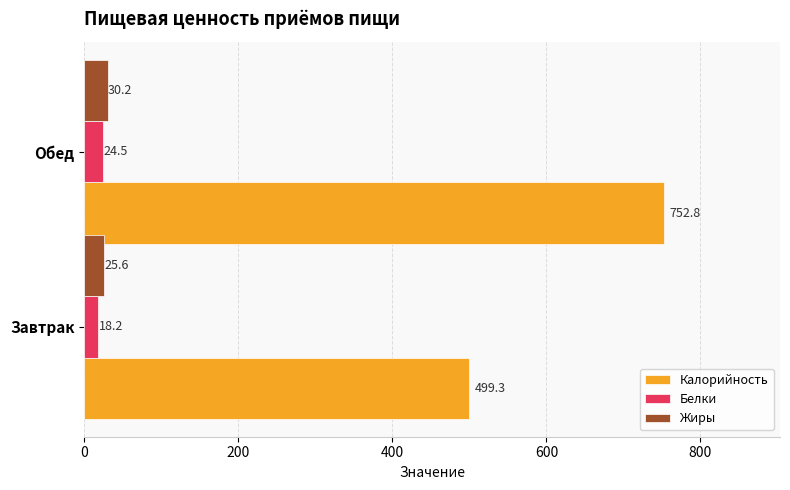

How many series are shown in this chart?

3